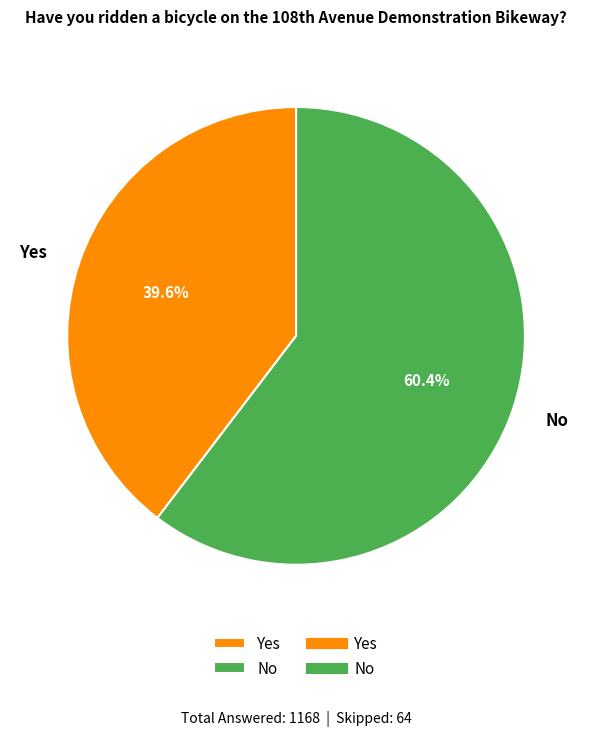

How many slices are in this pie chart?

2